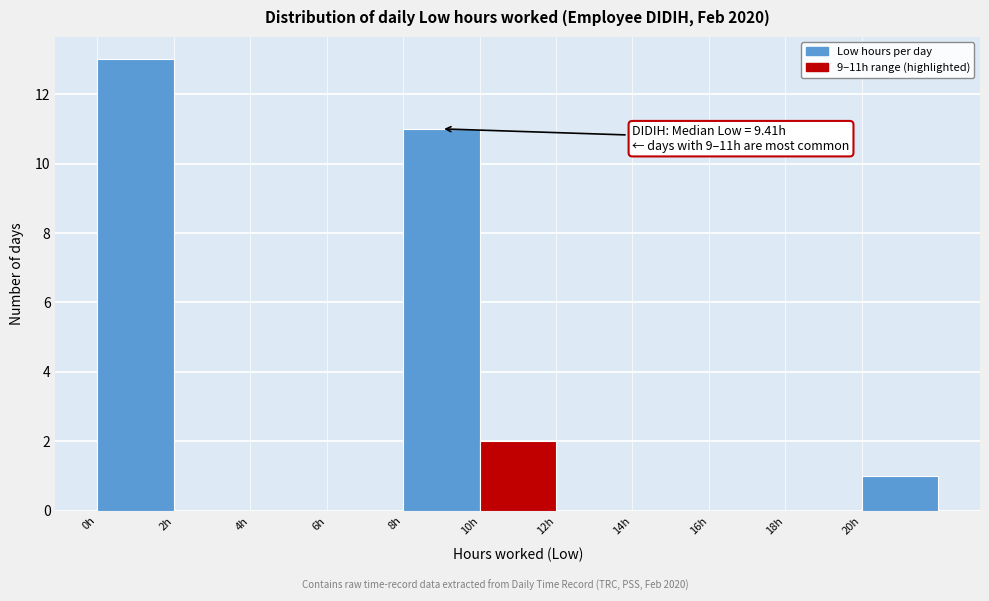

Over which range of the x-axis is the bar tallest?

0 to 2